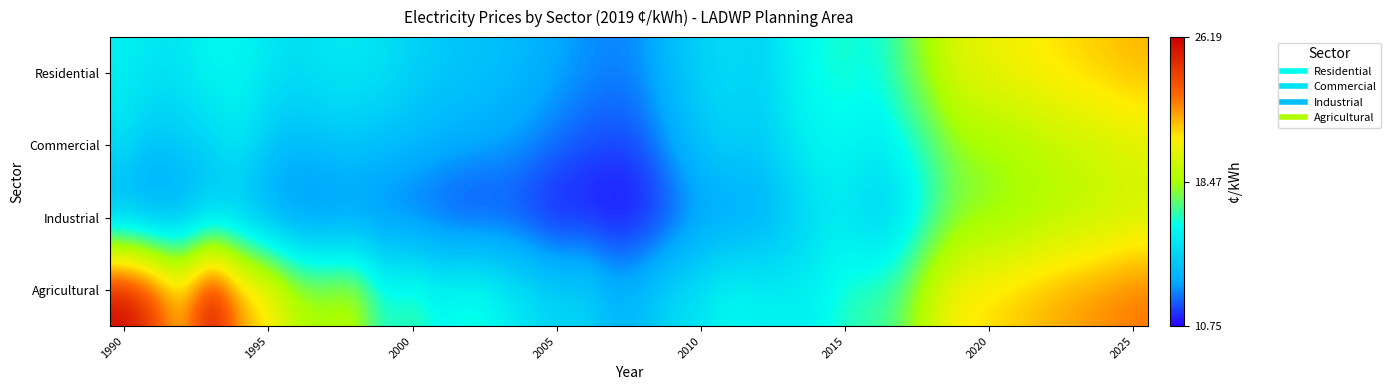

How many categories are shown in the chart?

36